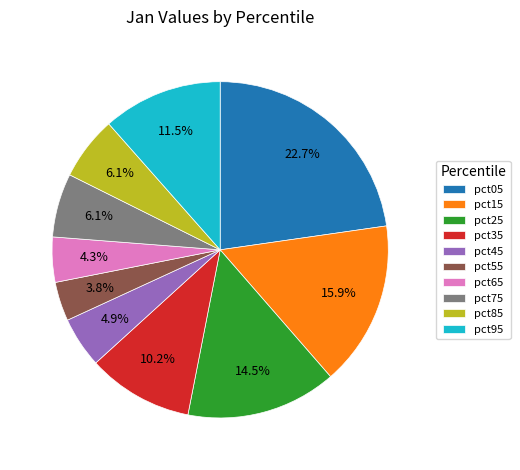

What percentage is the pct75 slice, to the nearest percent?

6%